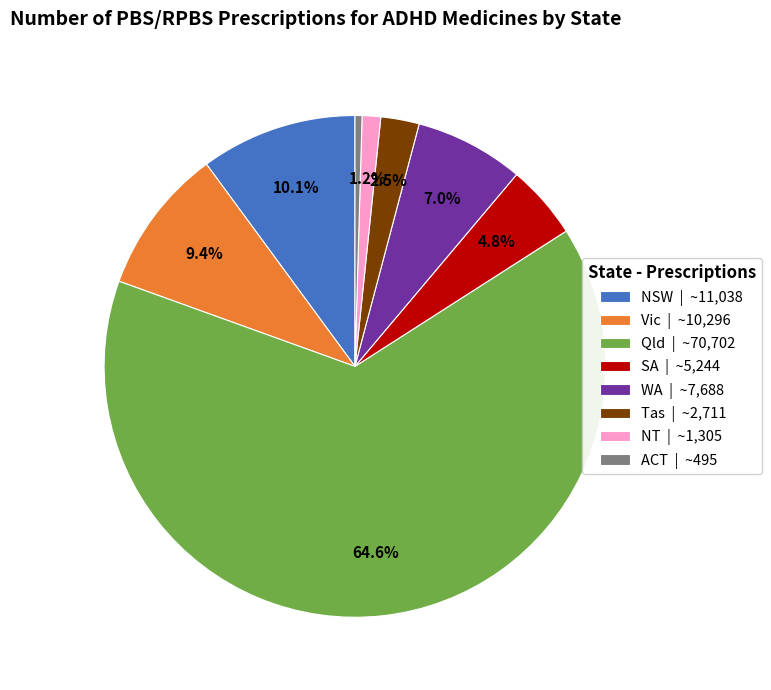

To the nearest percent, what is the combined percentage of NSW and WA?

17%